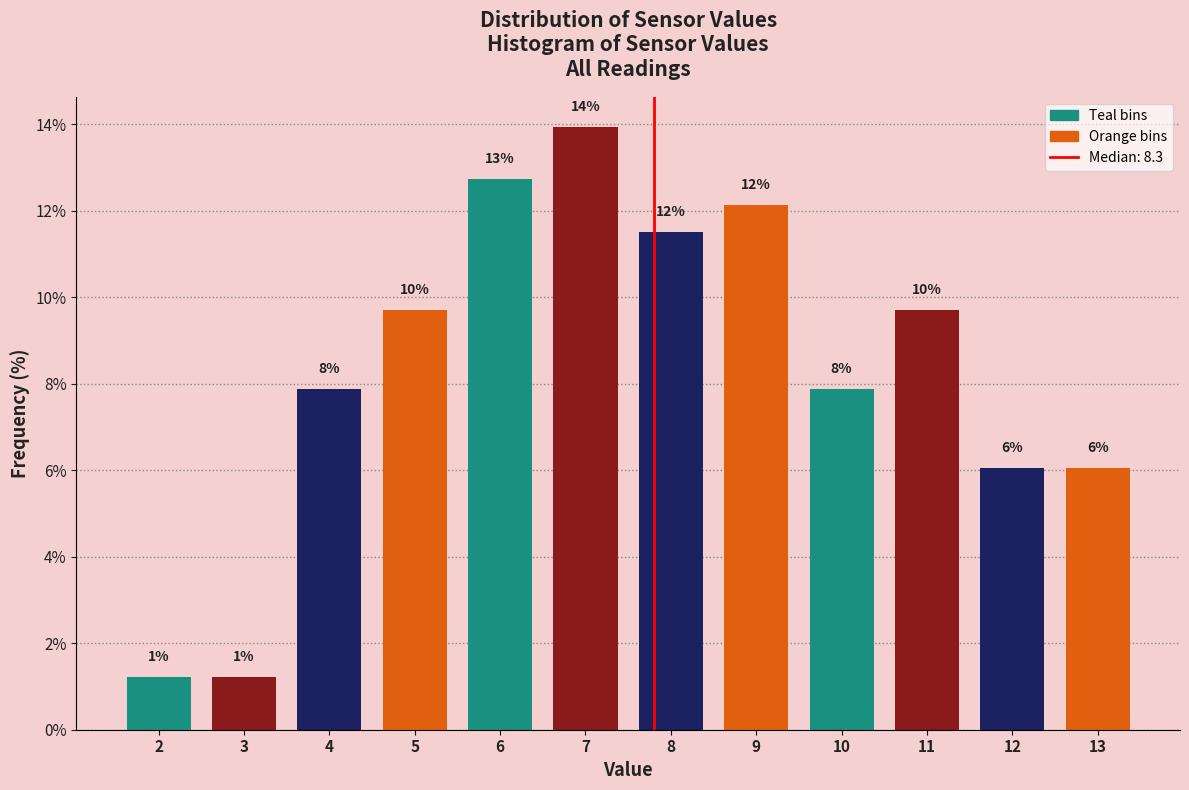

Are the bars horizontal?

No